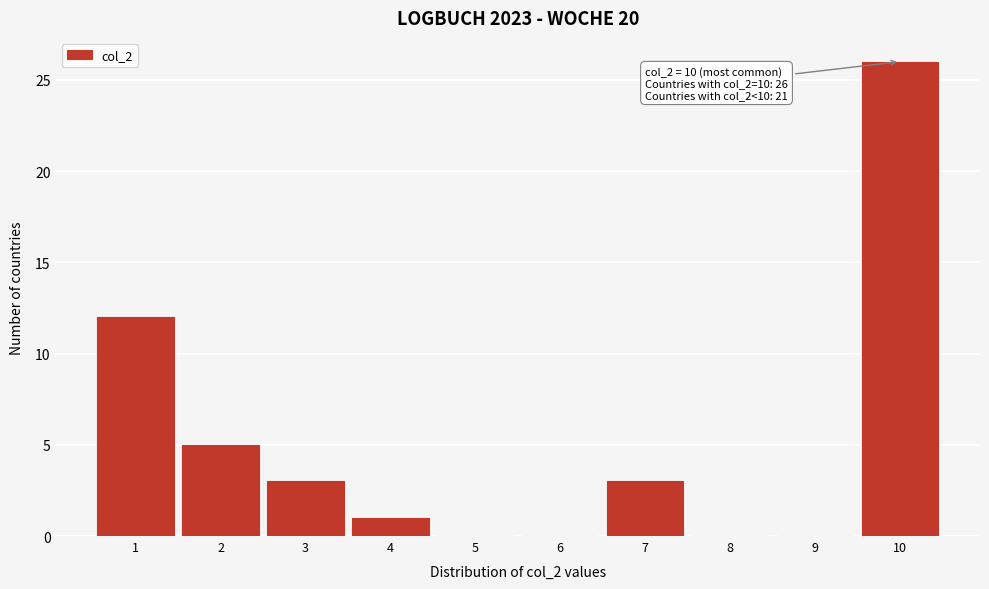

Over which range of the x-axis is the bar tallest?

9.5 to 10.5